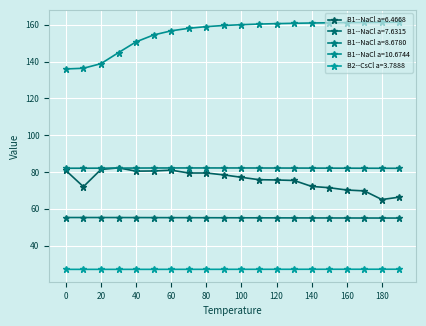

True or false: B1--NaCl a=6.4668 has more than 1 interior local peaks.

True